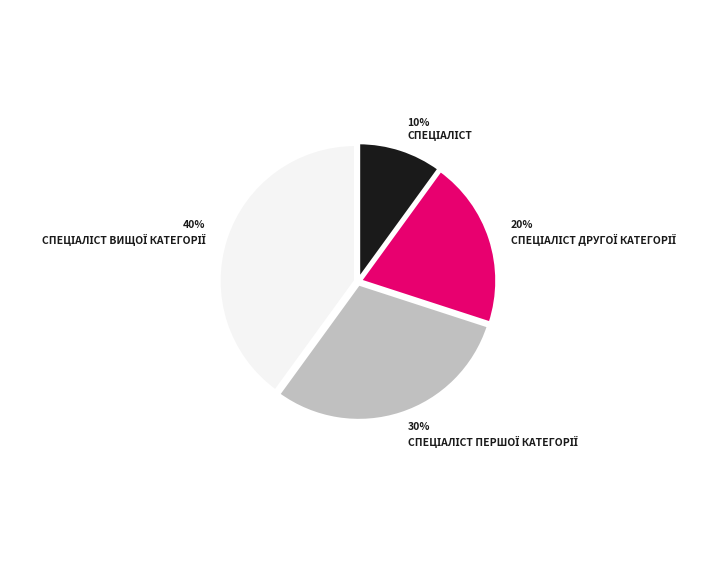

How many segments does this pie chart have?

4